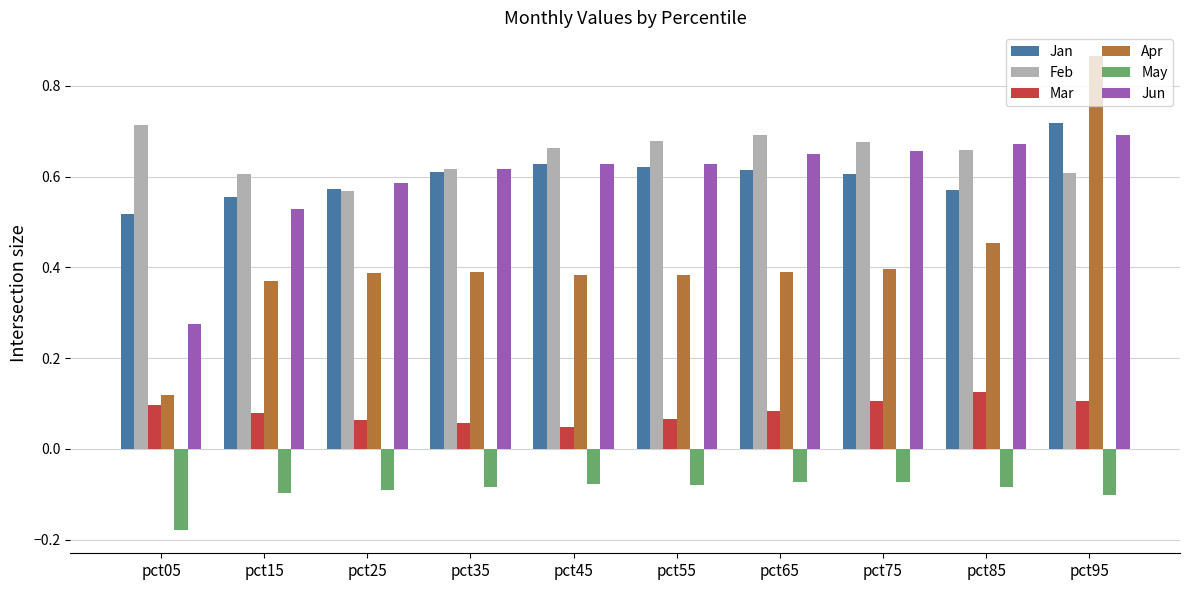

Which series has the largest range (max minus min)?

Apr